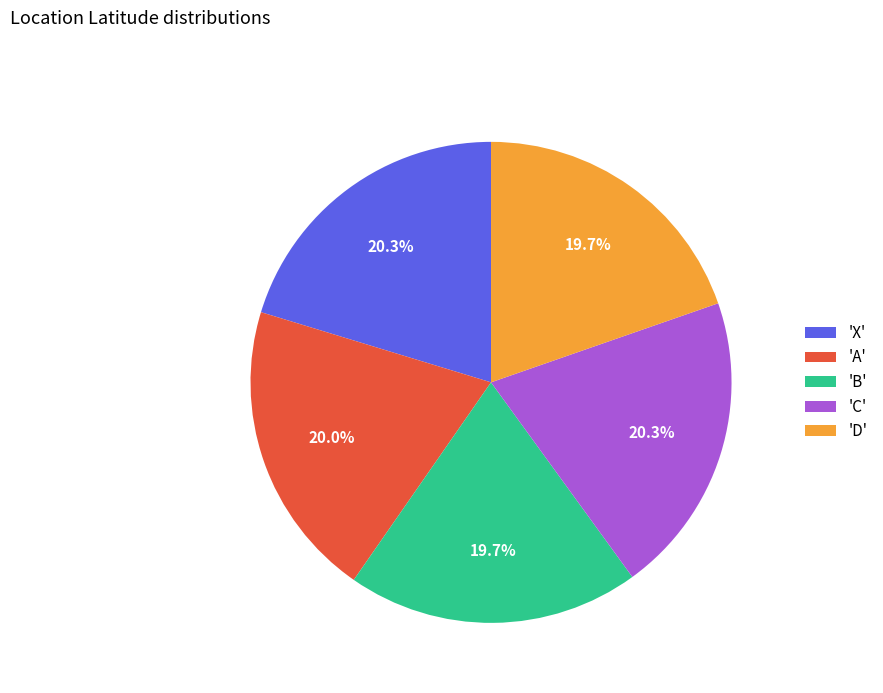

What portion of the pie excludes 'X'?

79.7%